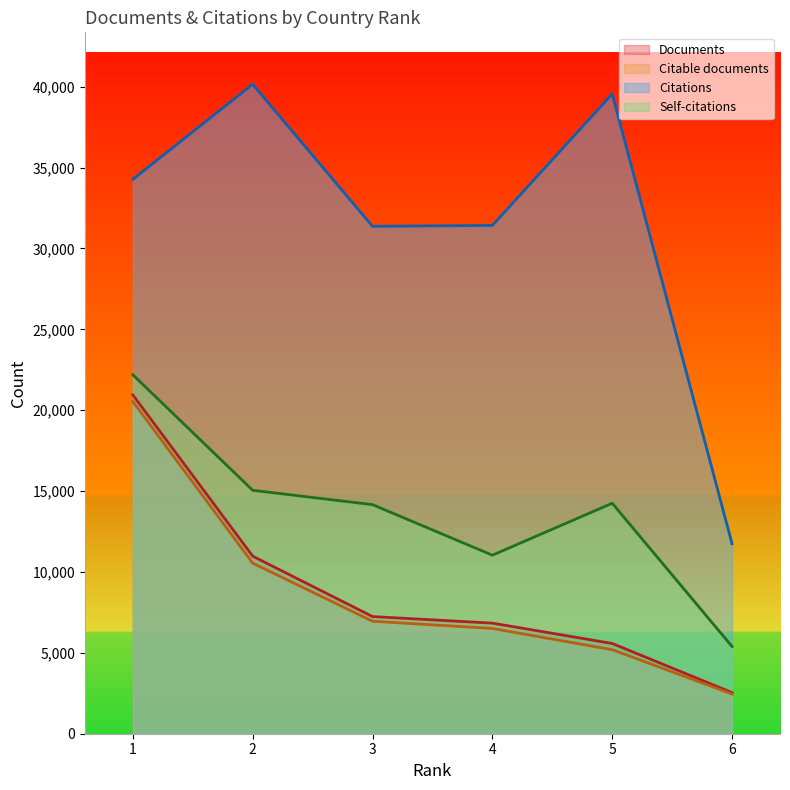

What value does the Self-citations series have at 1?

22189